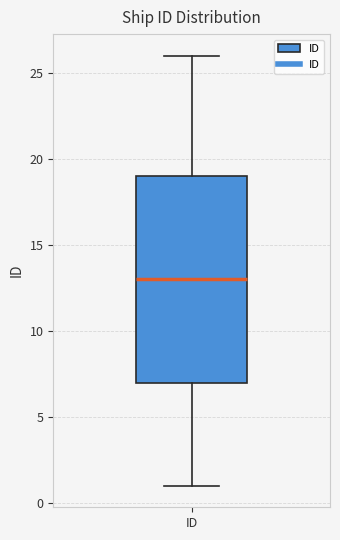

Read this box plot against the y-axis: the position of the median line, the range covered by the box, and the ends of both whiskers. The values are not printed on the chart, so give them approximately, as read against the axis.

median 13, box 7 to 19, whiskers 1 to 26